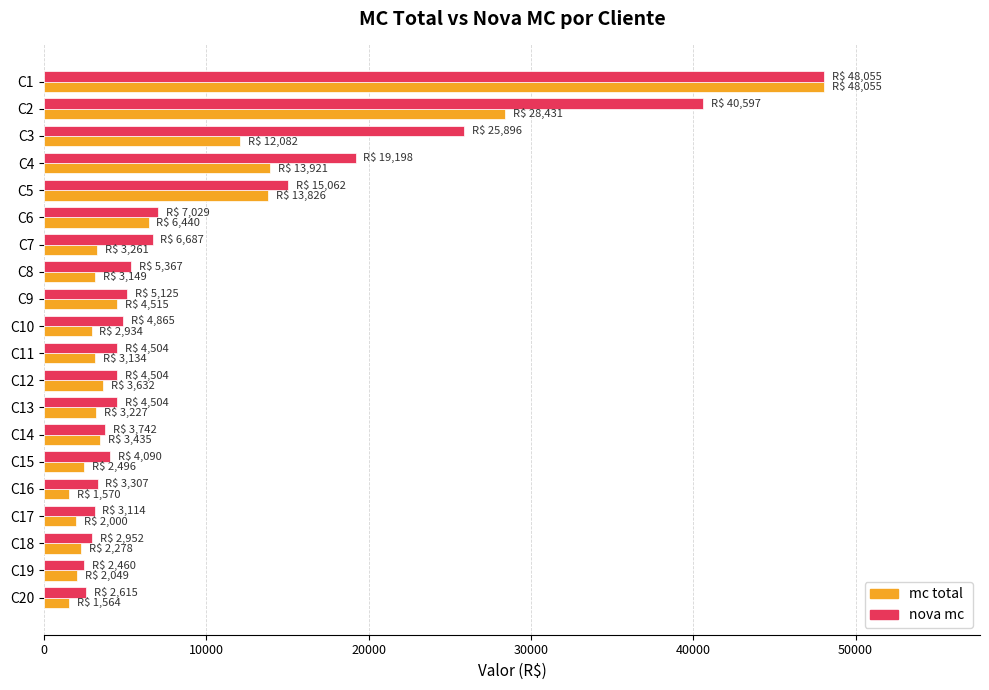

At which category does the chart reach its peak across all series?

C1